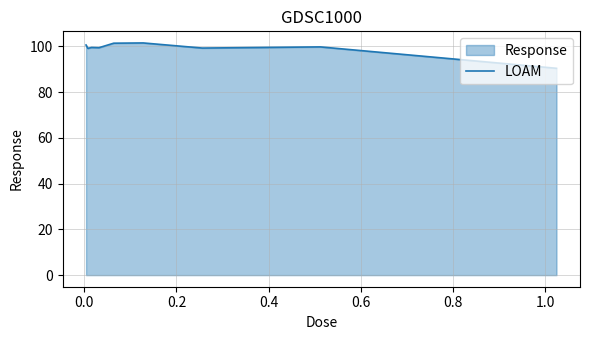

What is the greatest value displayed?

101.5